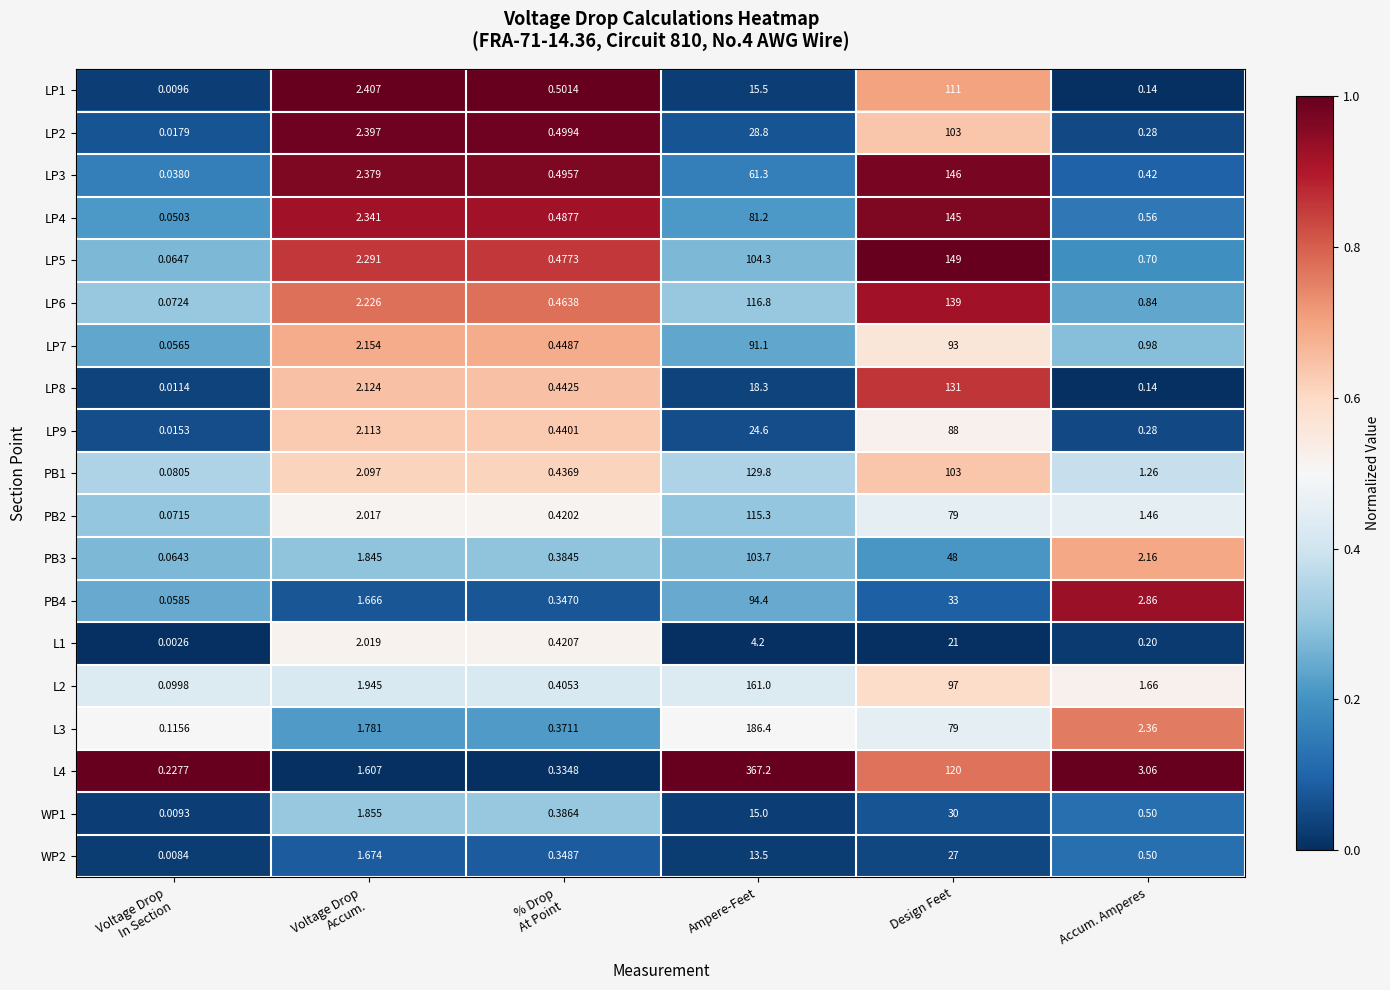

At which category is the sum across all series the highest?

Design Feet